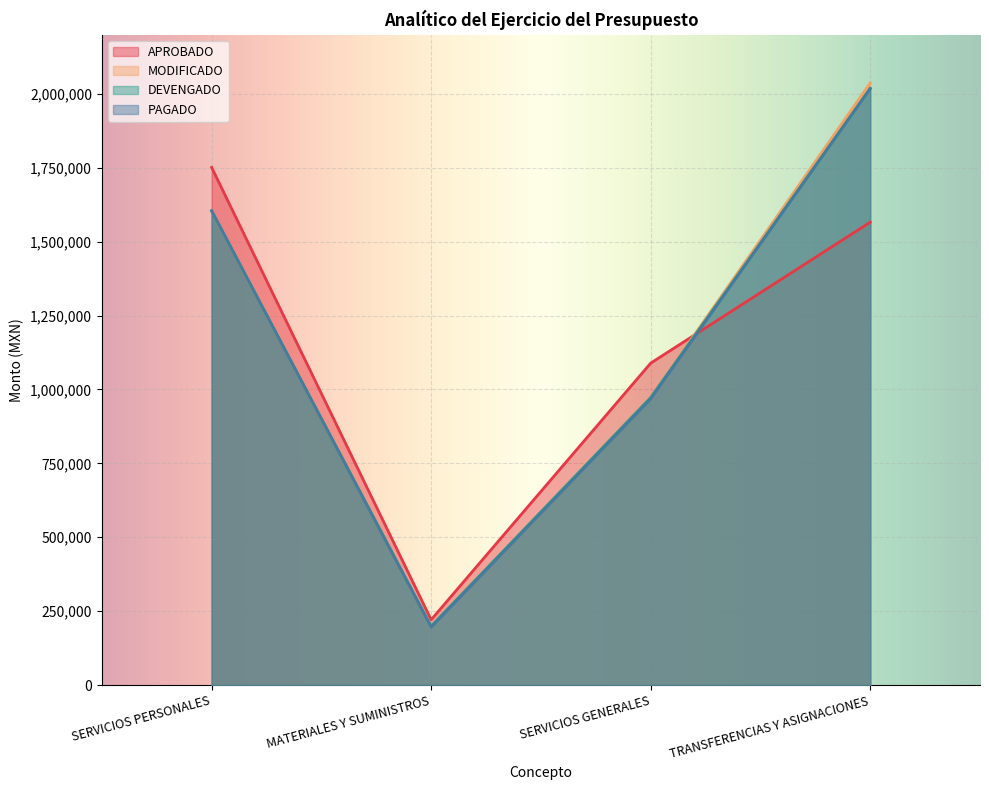

What is the difference between the maximum and minimum values in the DEVENGADO series?

1818823.8